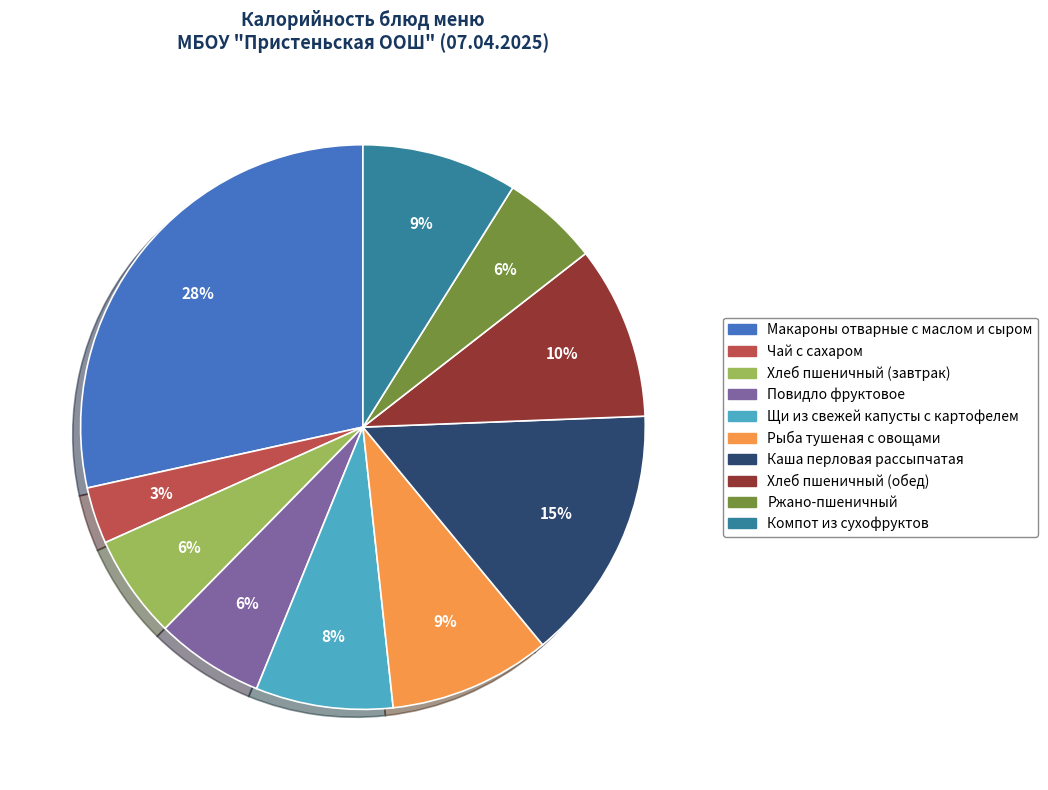

Between Повидло фруктовое and Компот из сухофруктов, which is larger?

Компот из сухофруктов